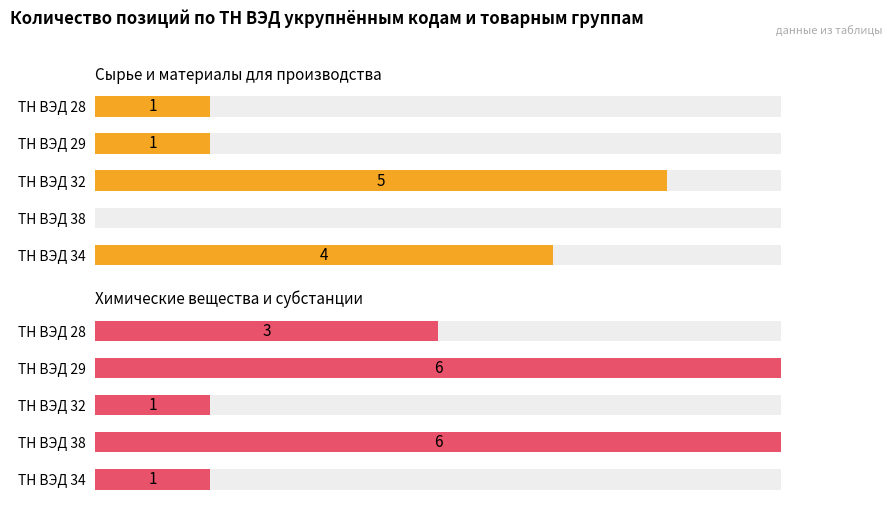

List the series in order of their overall mean, highest first.

Химические вещества и субстанции, Сырье и материалы для производства